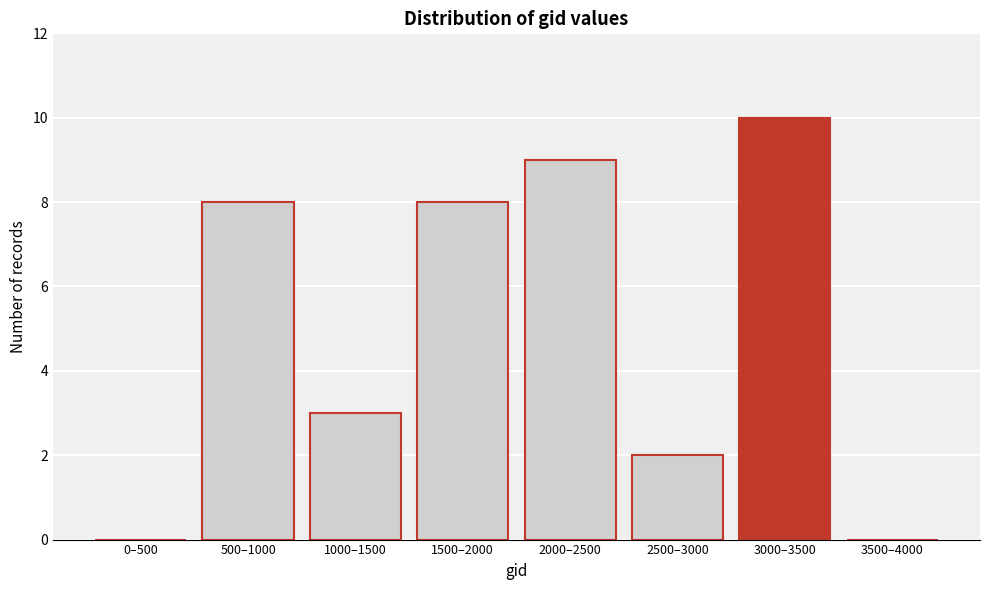

Reading right to left, extract all data points from this chart.

3500–4000=0	3000–3500=10	2500–3000=2	2000–2500=9	1500–2000=8	1000–1500=3	500–1000=8	0–500=0